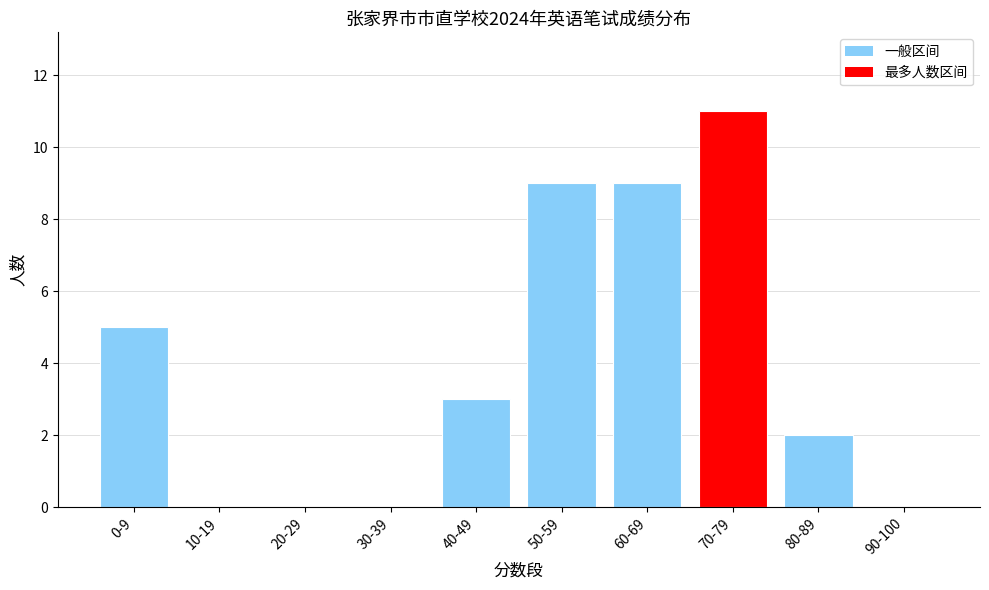

What is the change in value from 60-69 to 90-100?

-9